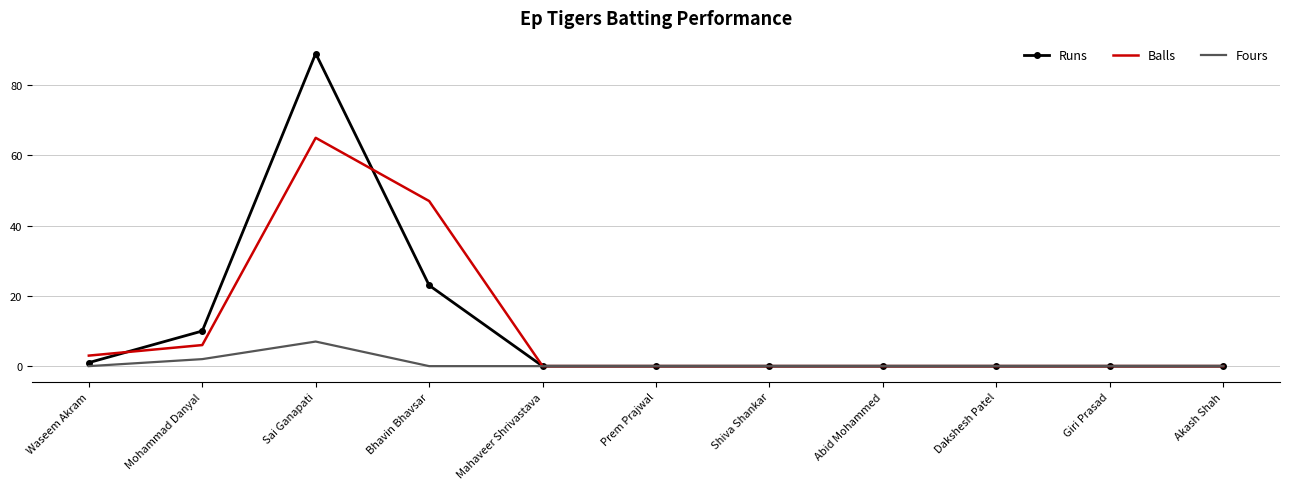

What is the maximum value for Fours?

7